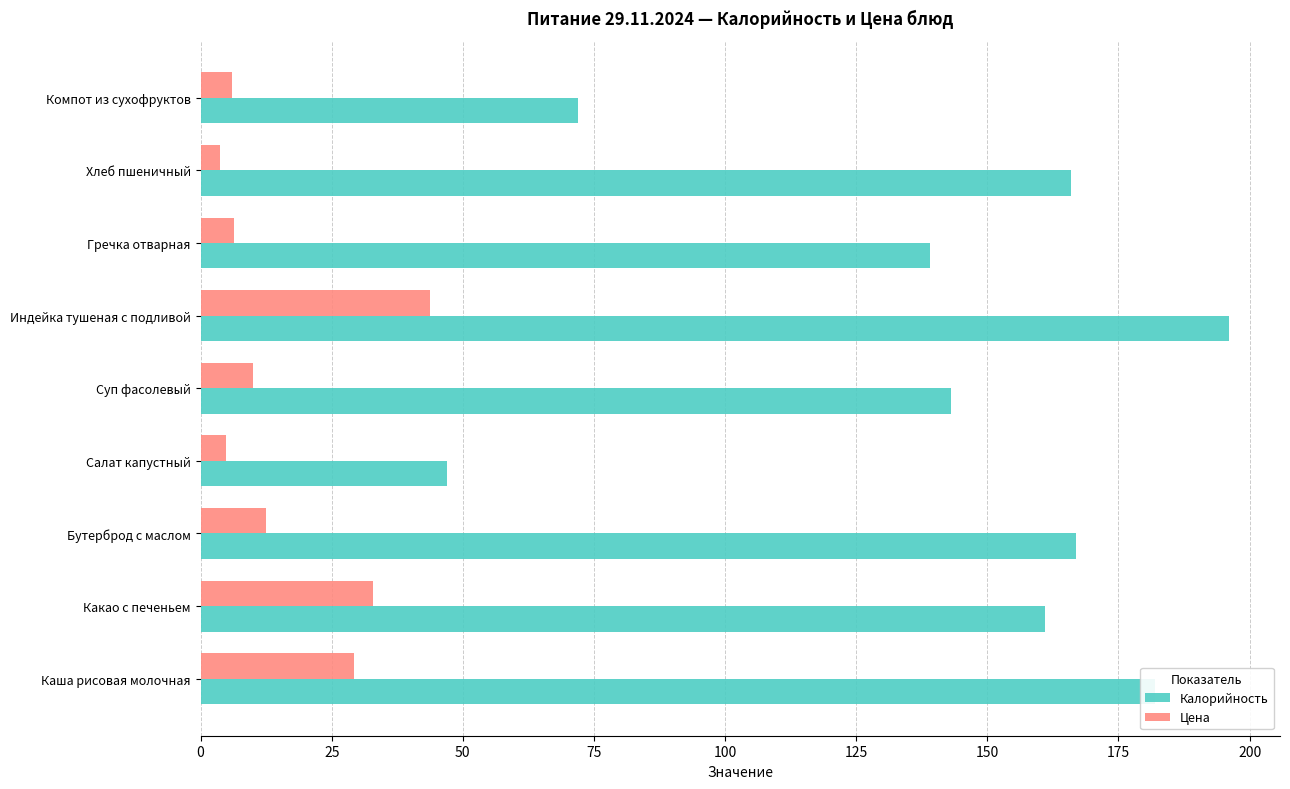

At how many categories does at least one series exceed 39?

9